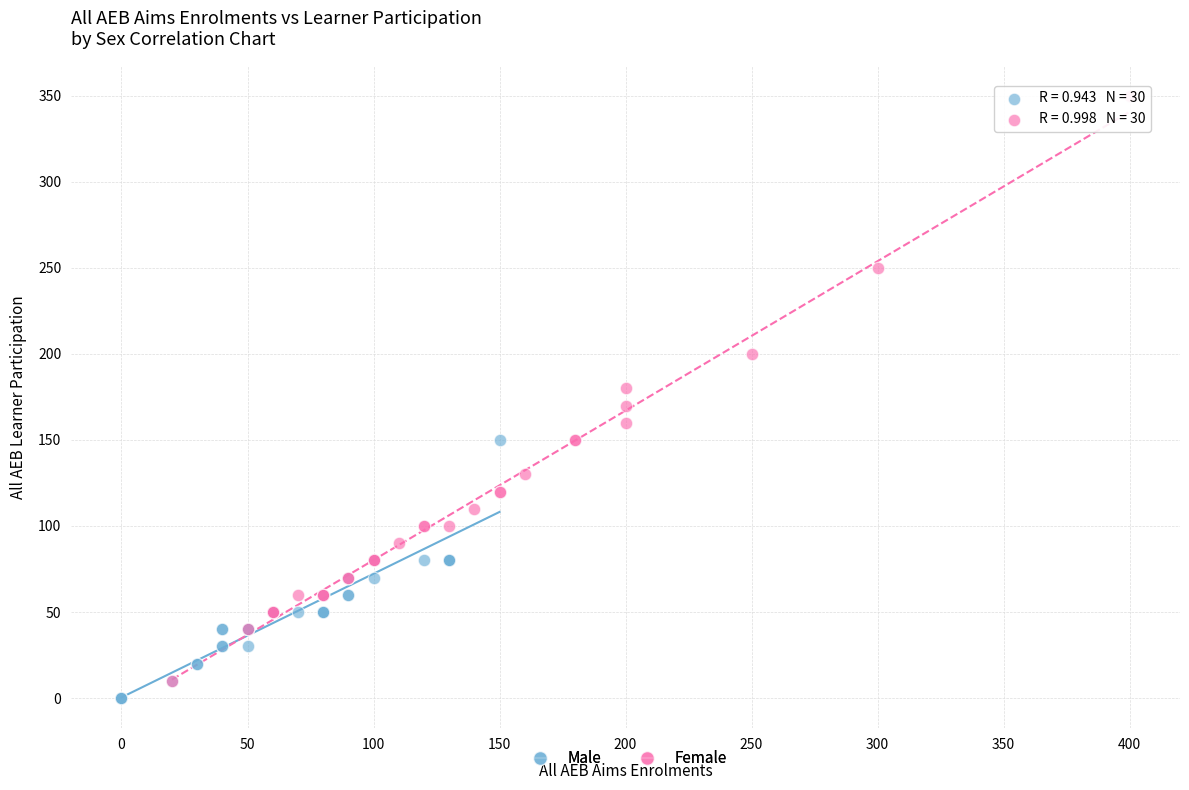

Which series reaches the maximum Y coordinate?

Female